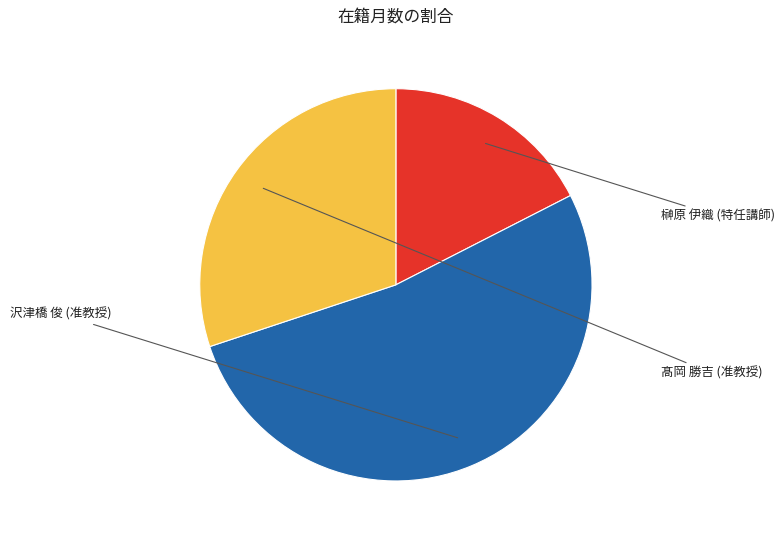

Is it true that 髙岡 勝吉 (准教授) is 30% of the pie?

True